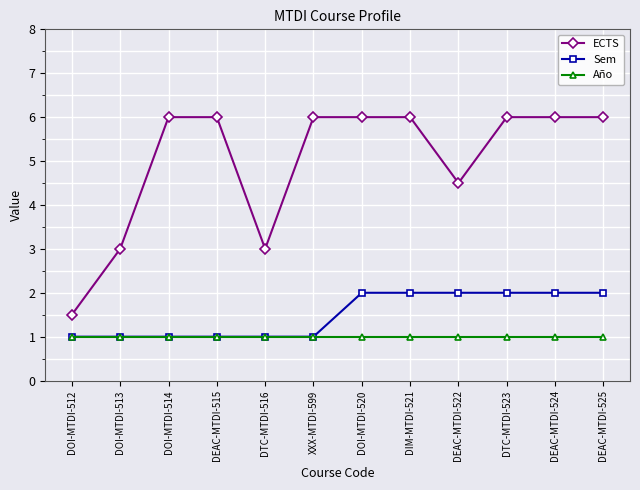

Rank the series by their maximum value, from lowest to highest.

Año, Sem, ECTS